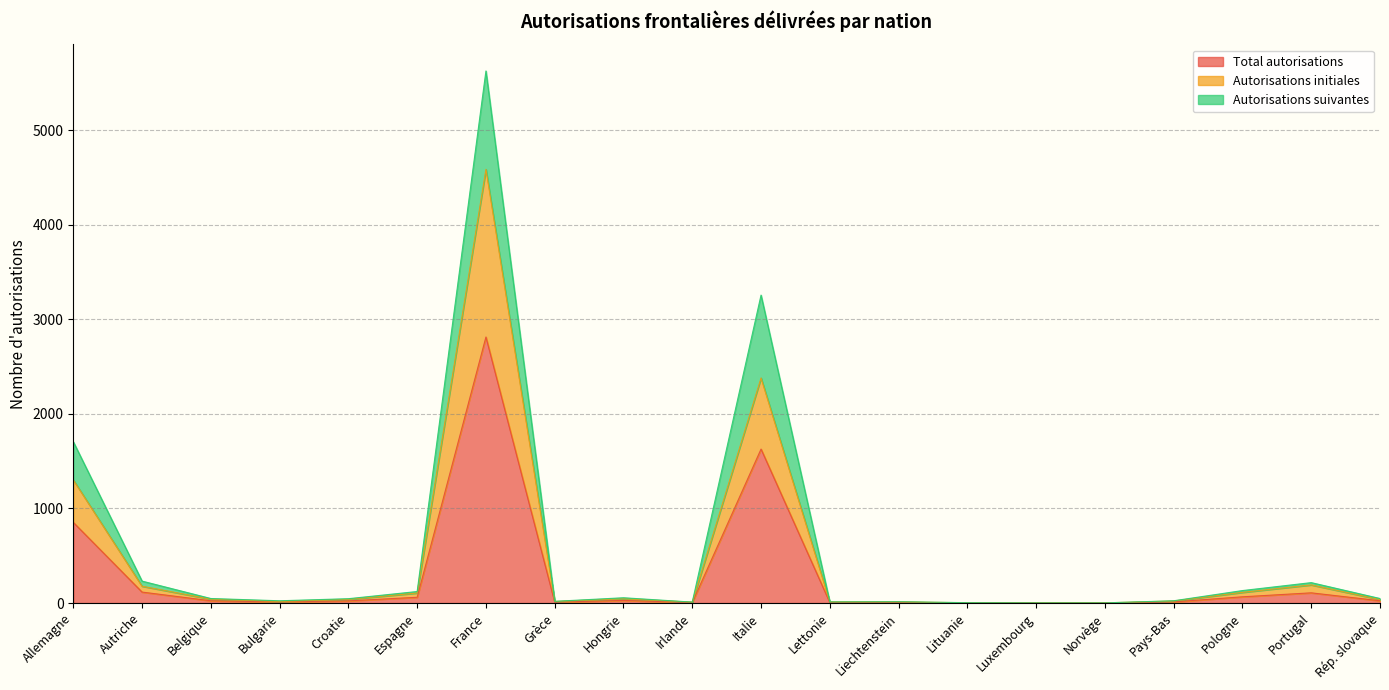

What is the approximate value of Autorisations initiales at Italie, to the nearest 100?

2400